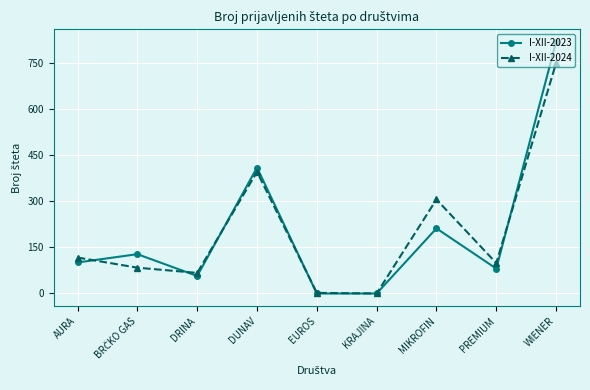

Where is I-XII-2023 nearest to the value 409?

DUNAV